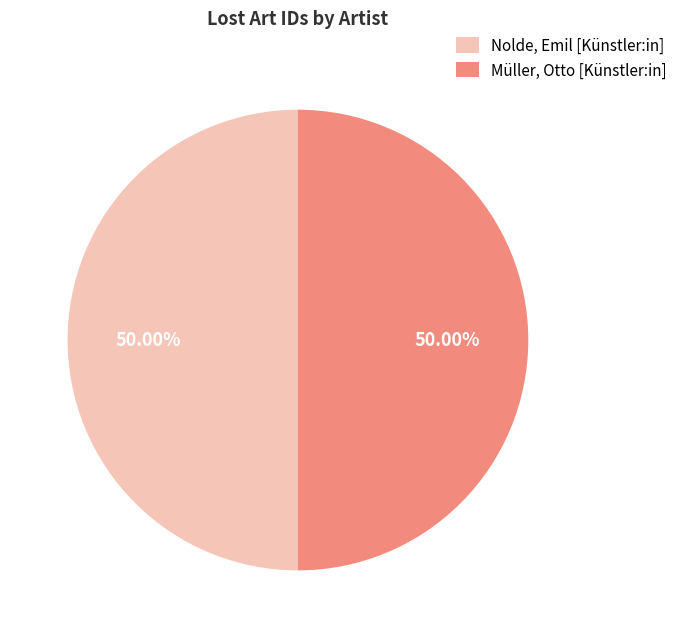

What is the ratio of the value at Nolde, Emil [Künstler:in] to the value at Müller, Otto [Künstler:in]?

1.0